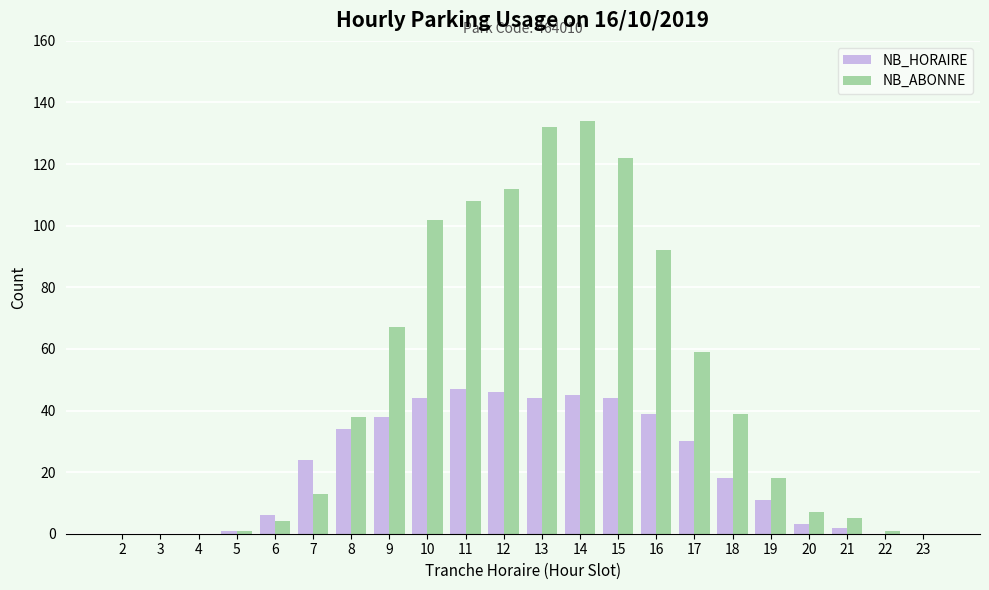

Which series has the largest range (max minus min)?

NB_ABONNE